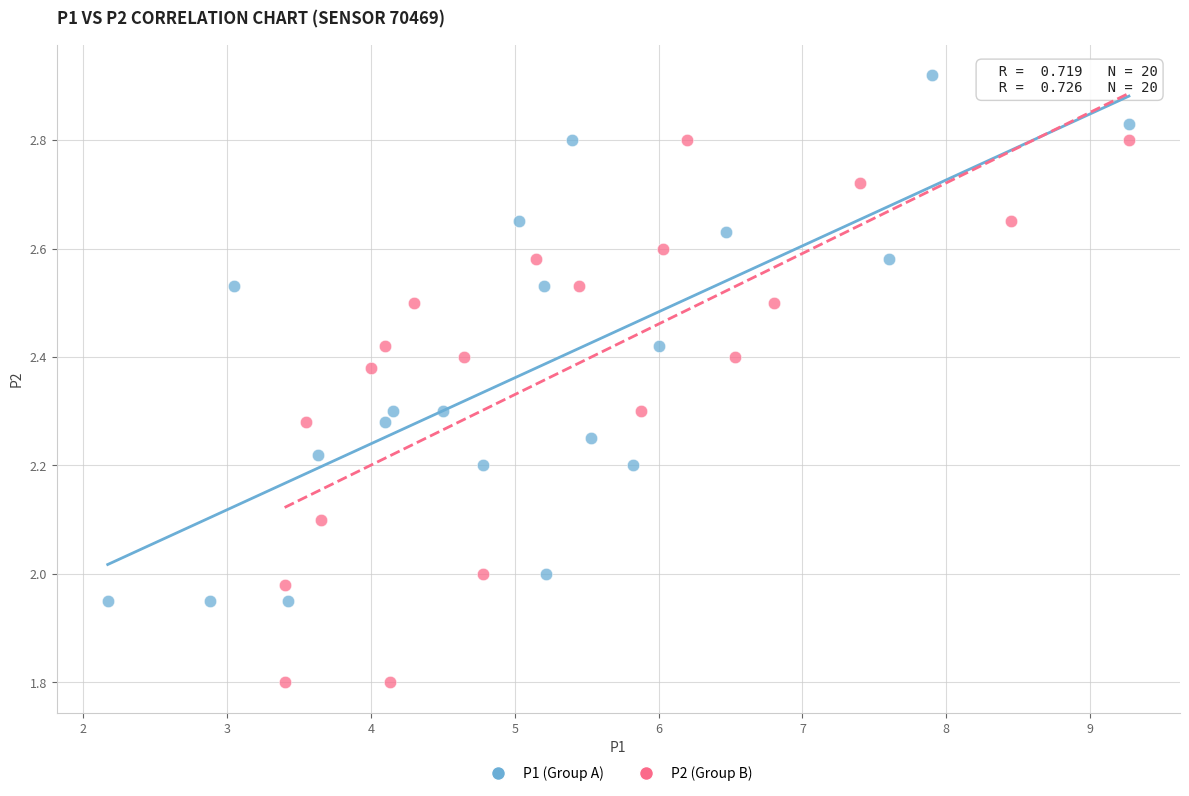

Which series contains the highest Y value?

P1 (Group A)